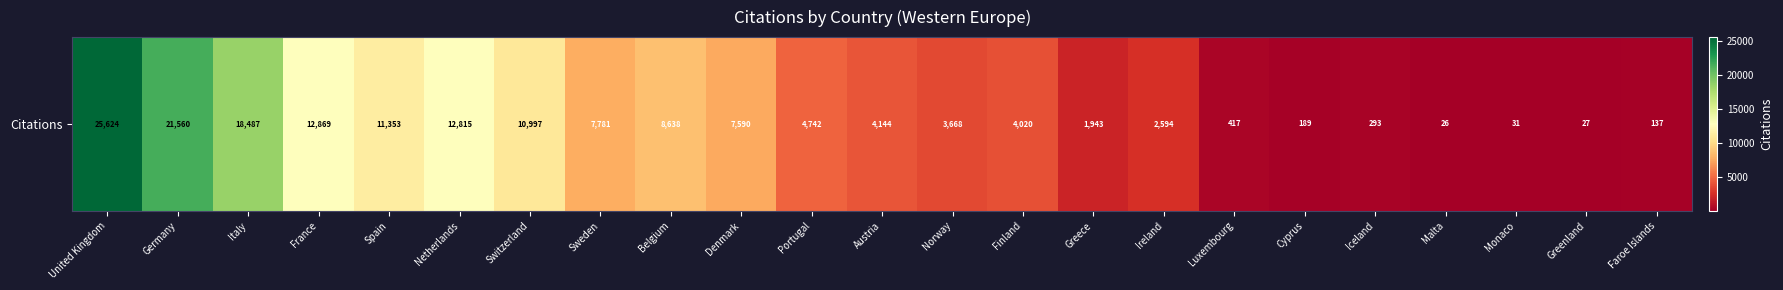

What is the change in value from France to Malta?

-12843